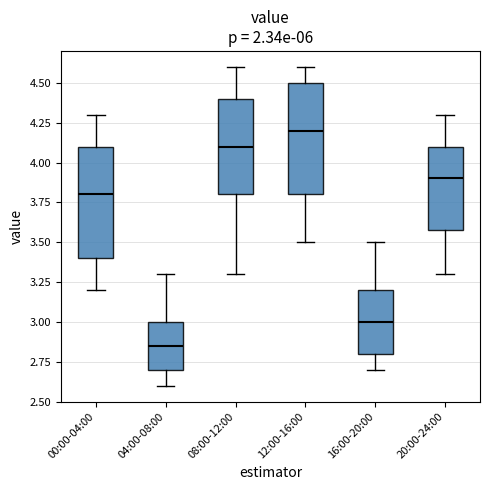

Reading left to right, read every box against the y-axis: the position of its median line, the range the box covers, and the ends of its whiskers. The values are not printed on the chart, so give them approximately, as read against the axis.

00:00-04:00: median 3.80, box 3.40 to 4.10, whiskers 3.20 to 4.30
04:00-08:00: median 2.85, box 2.70 to 3.00, whiskers 2.60 to 3.30
08:00-12:00: median 4.10, box 3.80 to 4.40, whiskers 3.30 to 4.60
12:00-16:00: median 4.20, box 3.80 to 4.50, whiskers 3.50 to 4.60
16:00-20:00: median 3.00, box 2.80 to 3.20, whiskers 2.70 to 3.50
20:00-24:00: median 3.90, box 3.60 to 4.10, whiskers 3.30 to 4.30